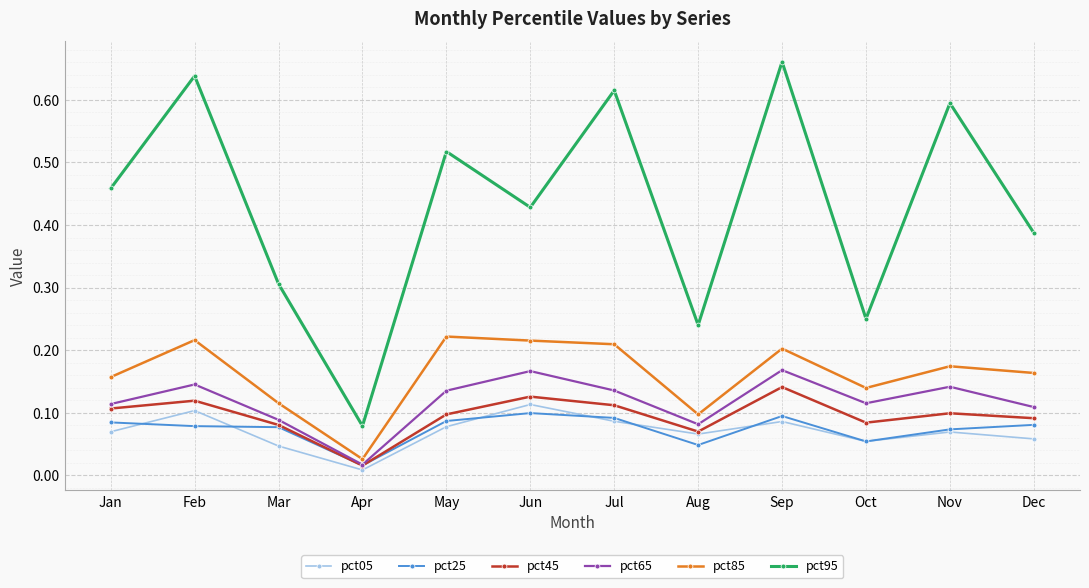

Which category has the highest value across all series?

Sep